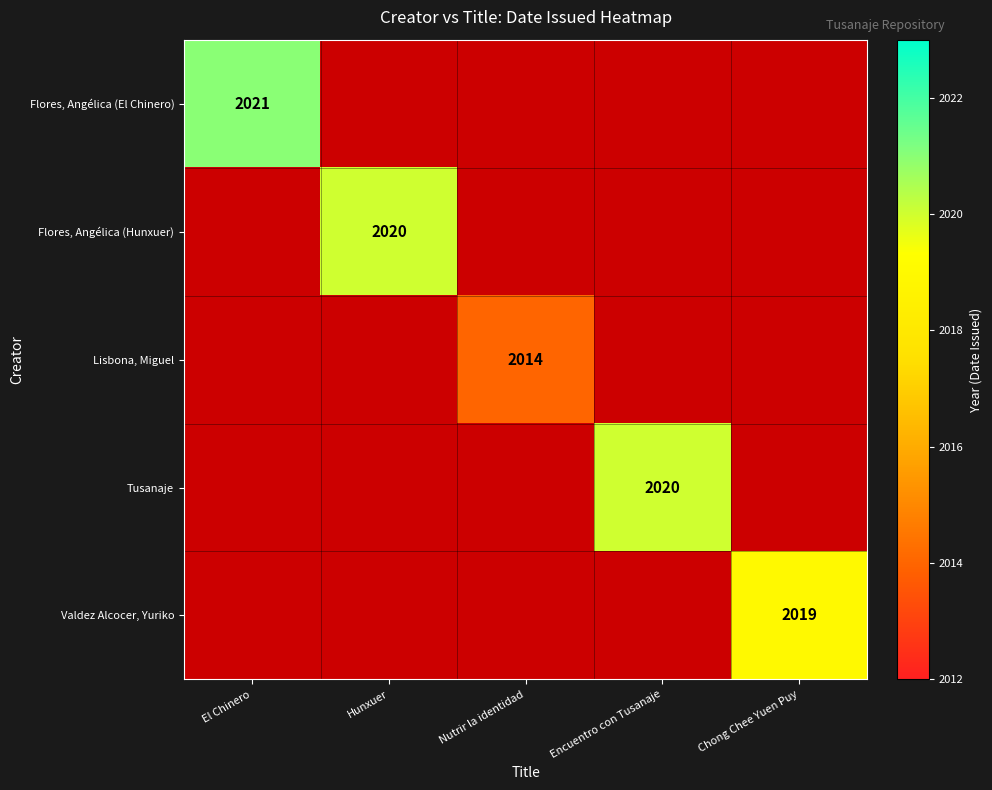

True or false: Valdez Alcocer, Yuriko has a value of 1398 at Chong Chee Yuen Puy.

False